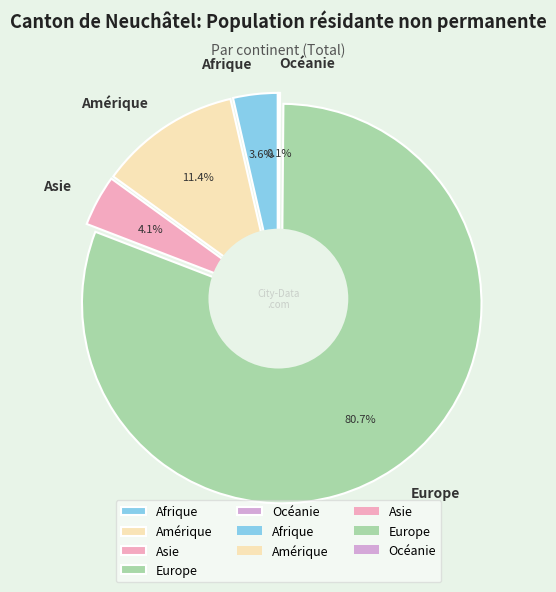

Count the number of slices in the pie.

5